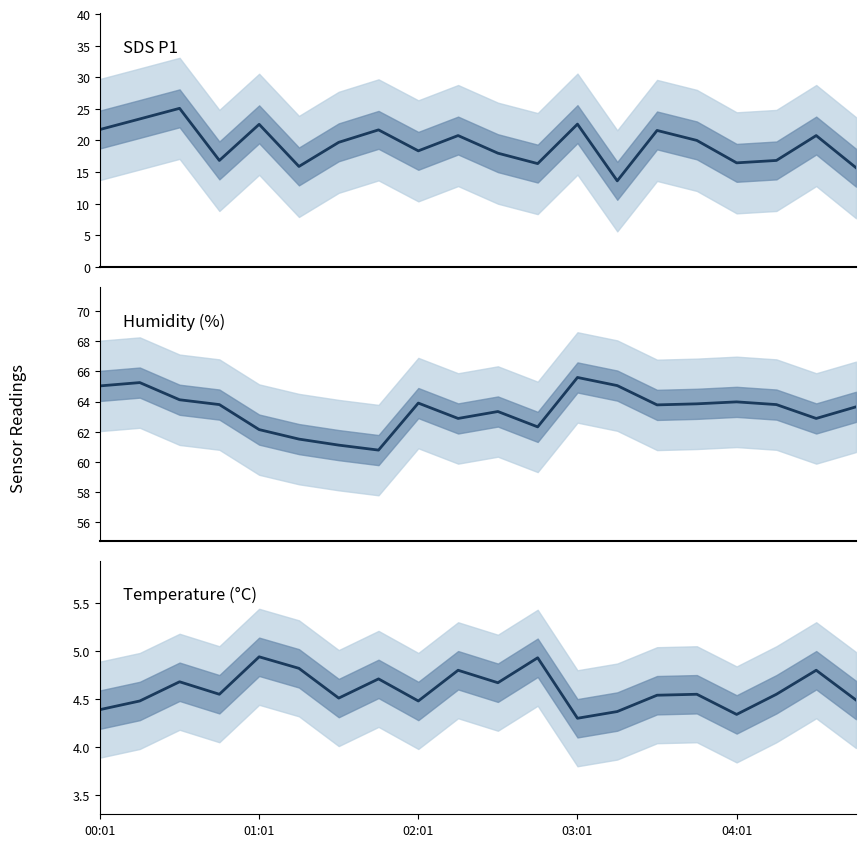

True or false: BME280_humidity has more than 1 interior local peaks.

True